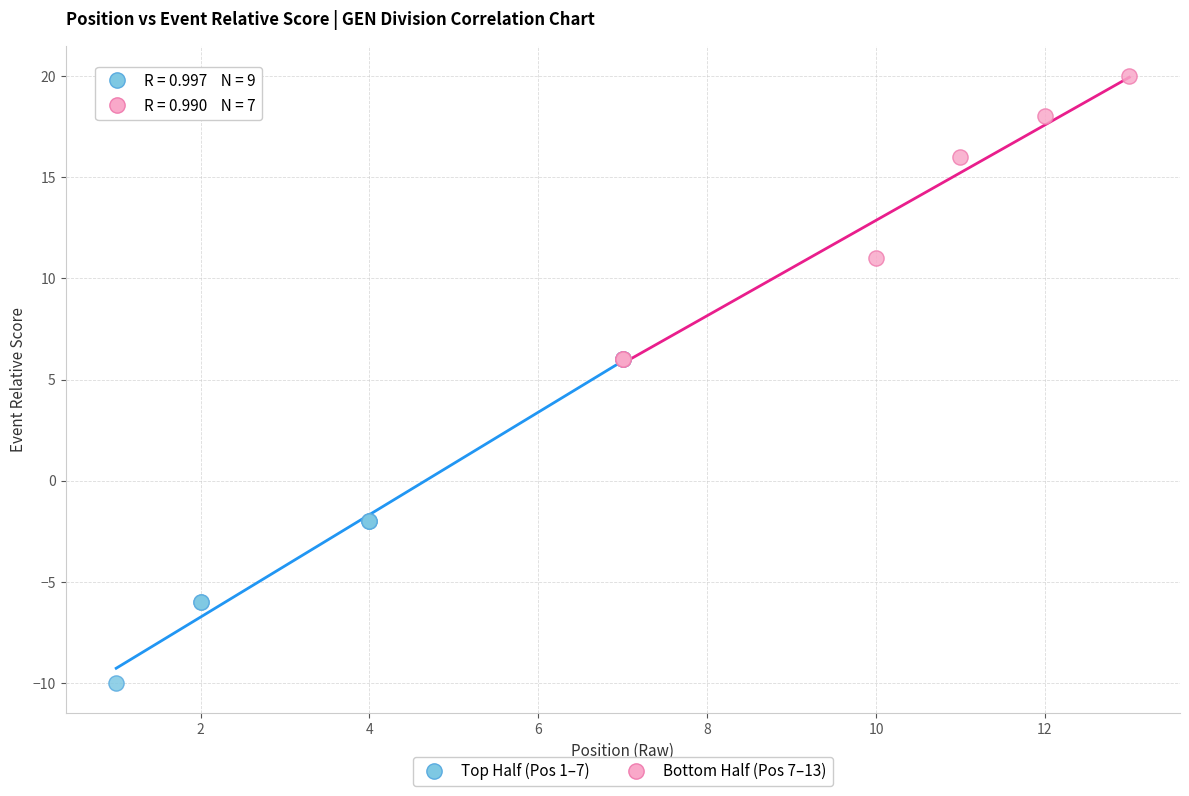

Which series reaches the minimum Y coordinate?

Top Half (Pos 1–7)